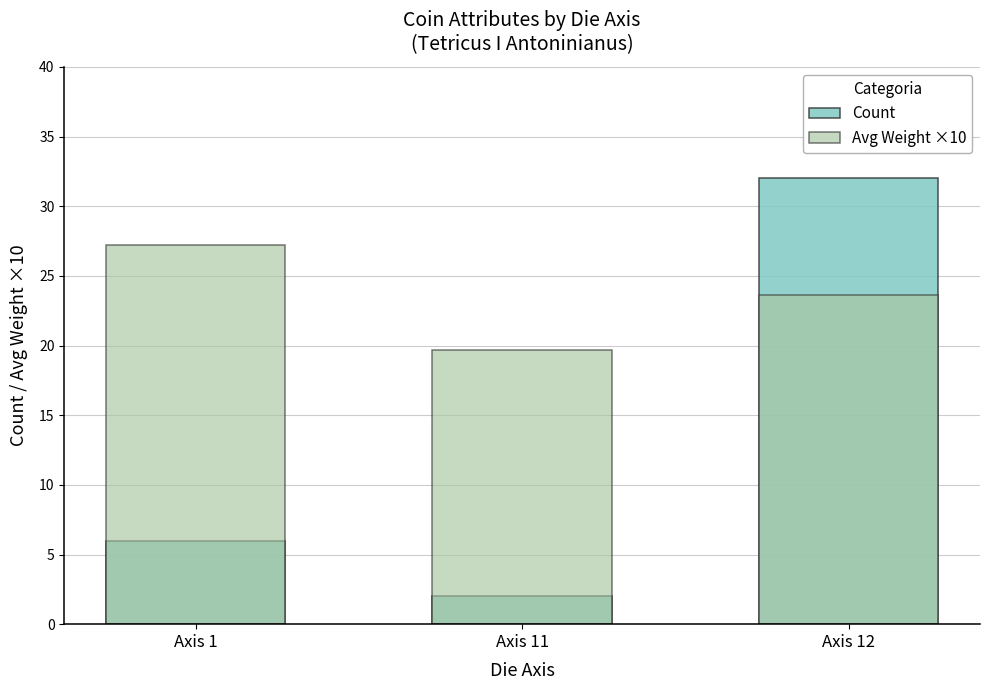

Is it true that Avg Weight ×10 equals 19.7 at Axis 11?

True